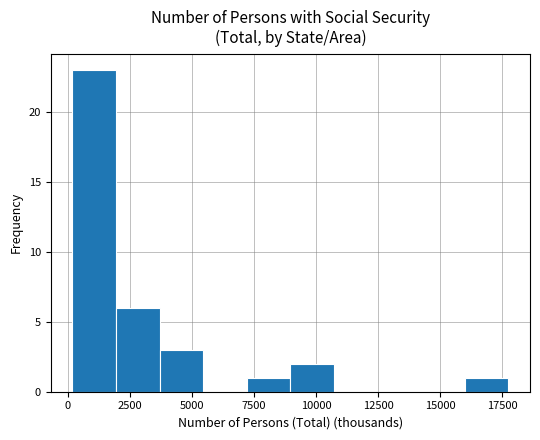

Around what value on the x-axis is the tallest bar? Give the approximate position of its centre, as read against the axis.

1000